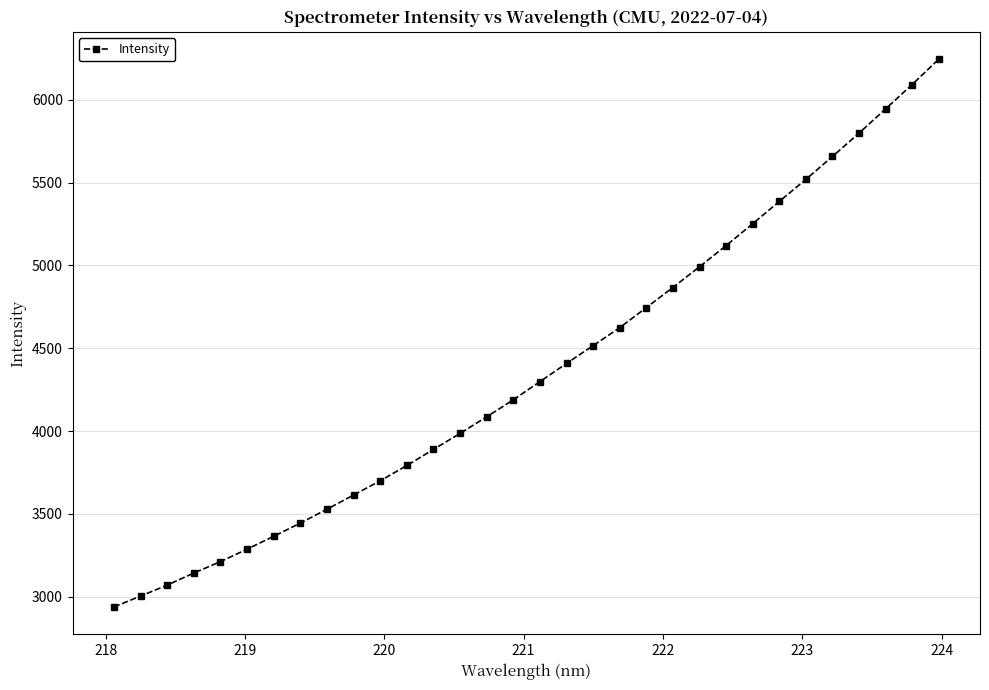

What is the value of the 18th point from the left?

4408.2